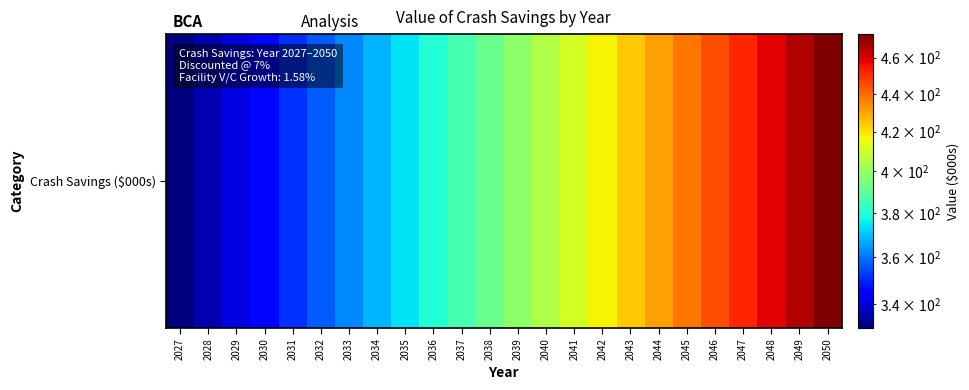

What is the change in value from 2040 to 2046?

+39.9